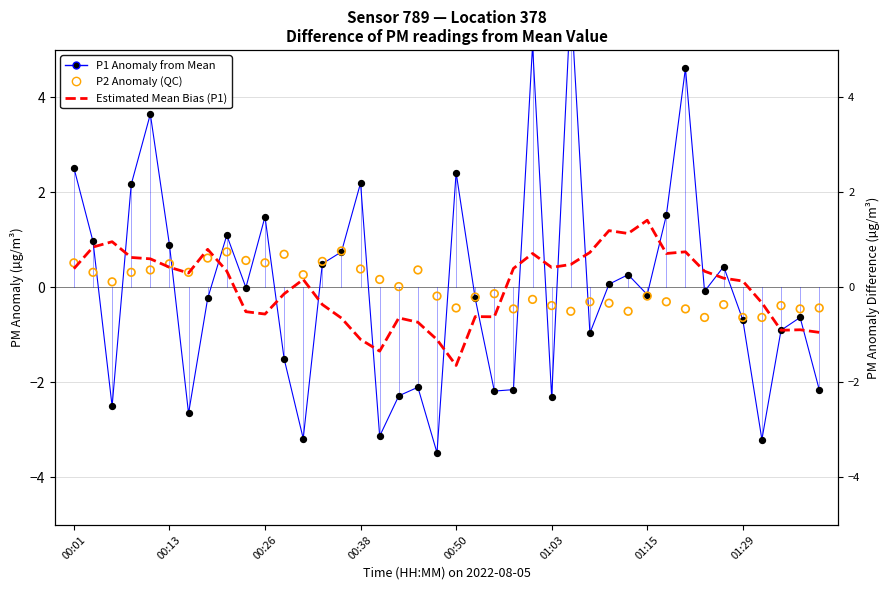

What are all the series names shown in the legend?

P1 Anomaly from Mean, Estimated Mean Bias (P1), P2 Anomaly (QC)